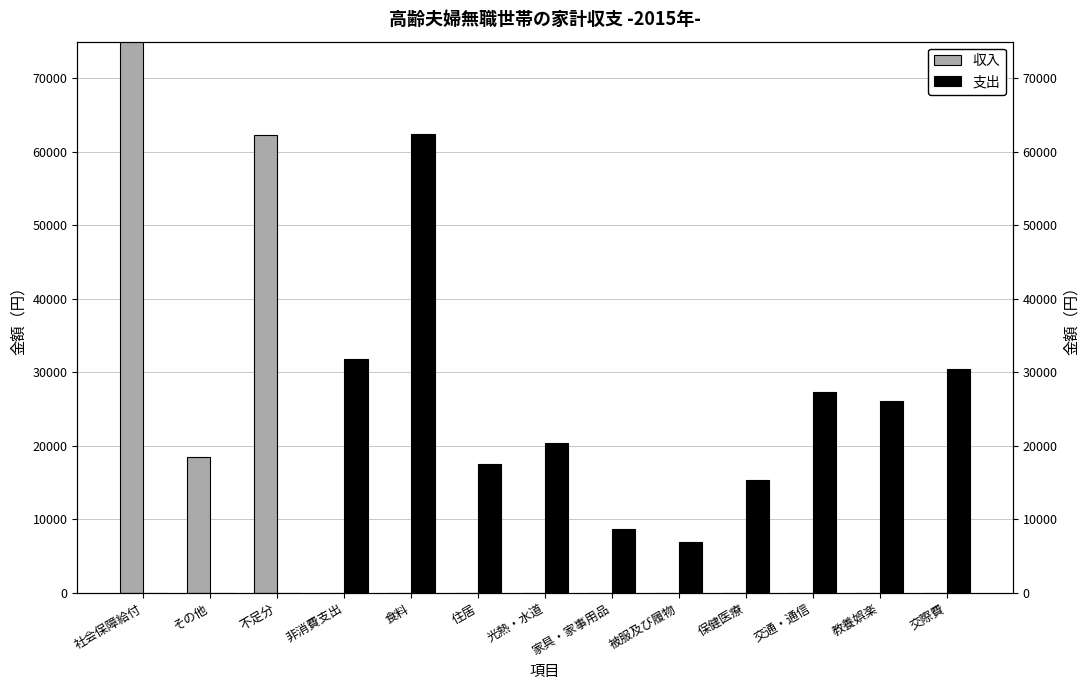

Which series has the largest range (max minus min)?

収入